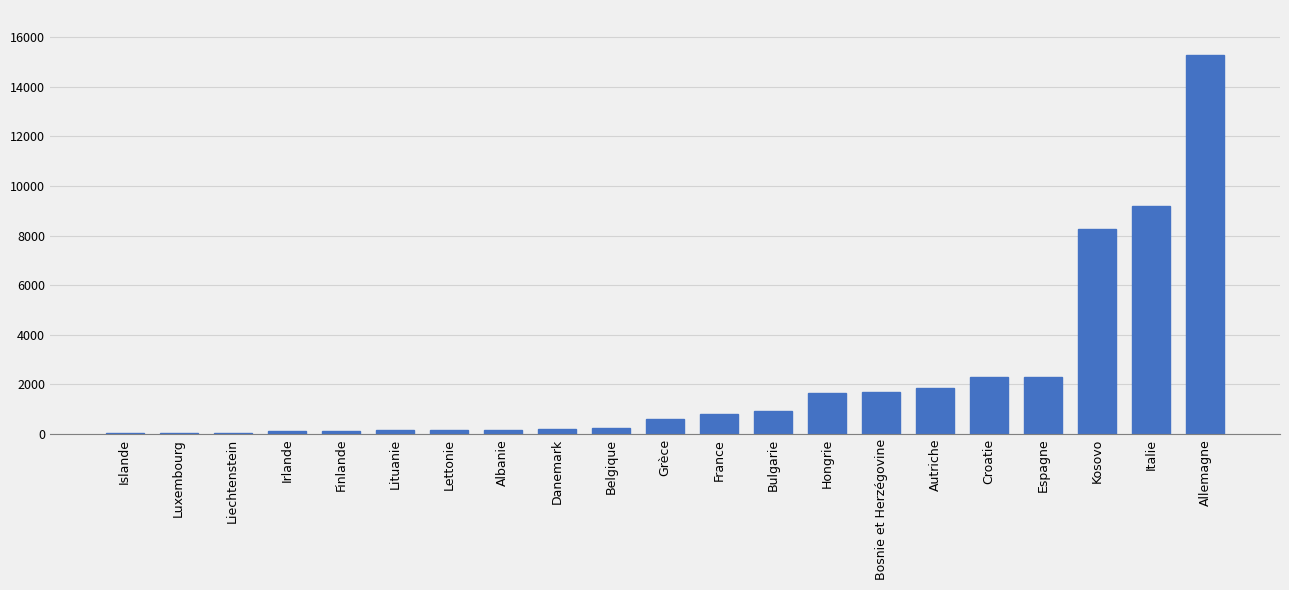

Where is the data nearest to the value 7645?

Kosovo